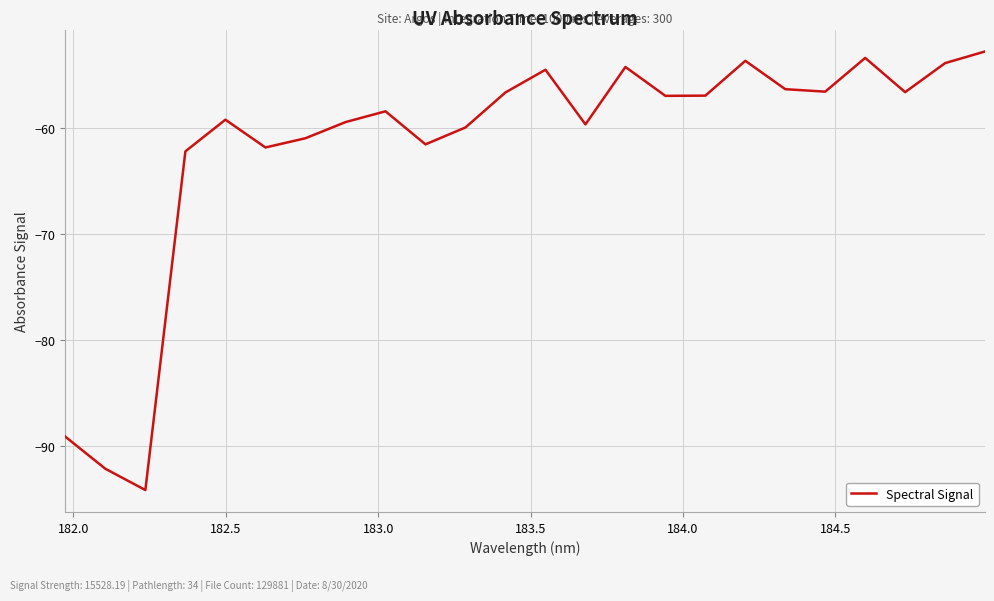

What is the maximum value shown in the chart?

-52.8